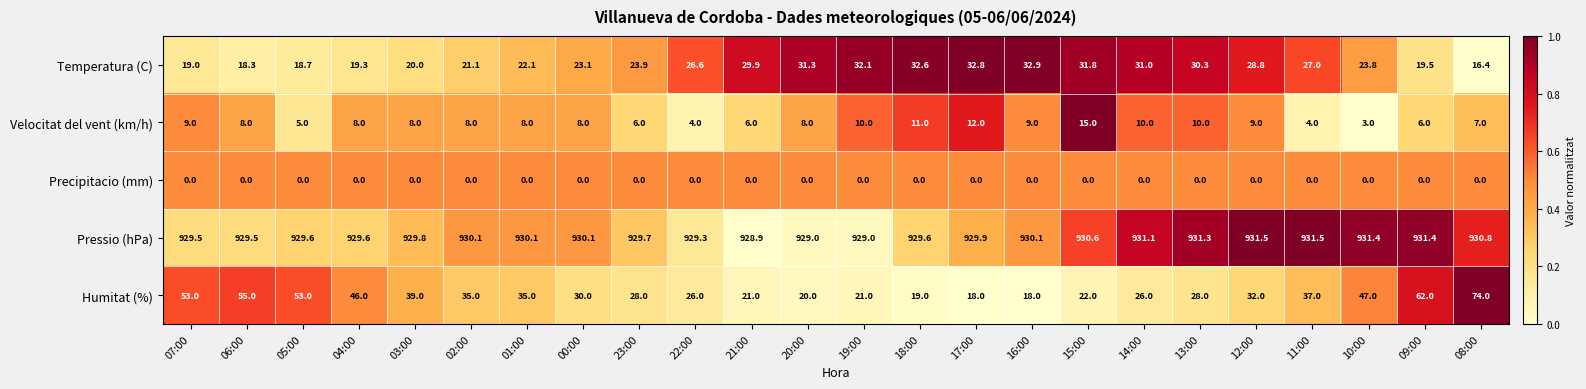

What is the approximate value of Temperatura (C) at 09:00?

19.5